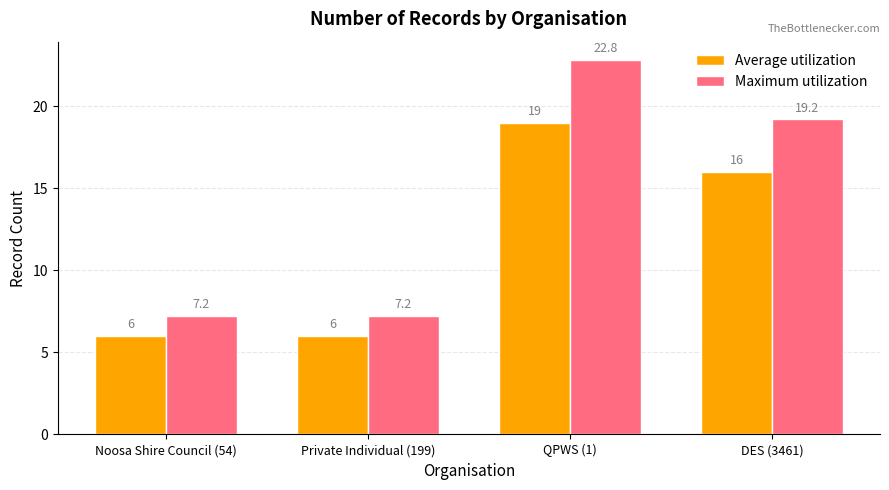

At which category is the sum across all series the highest?

QPWS (1)